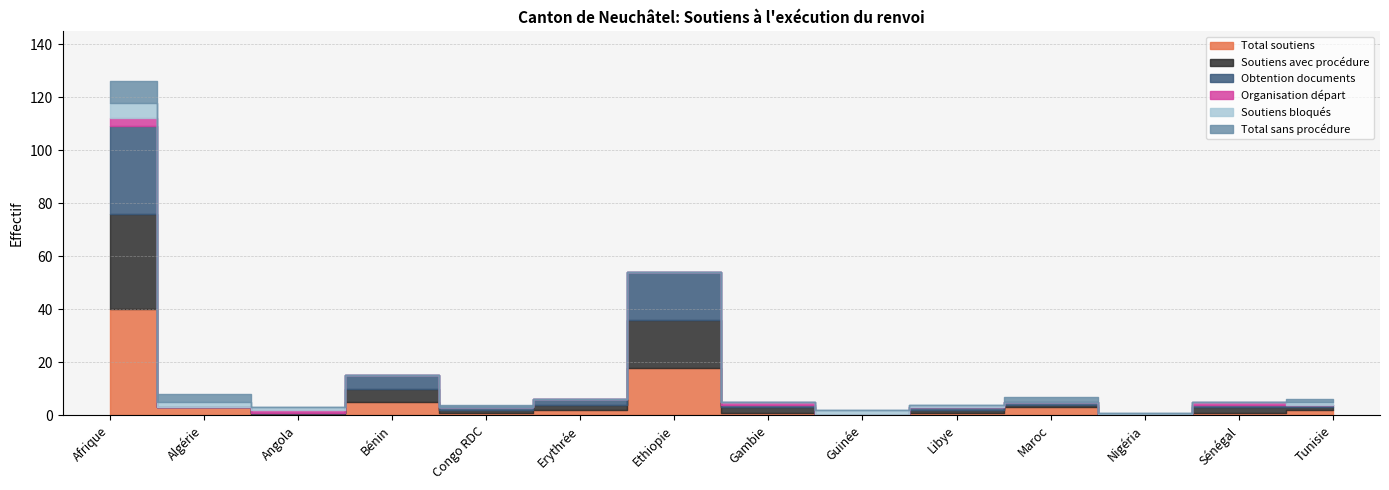

Between Erythrée and Nigéria, which series saw the biggest shift?

Total soutiens